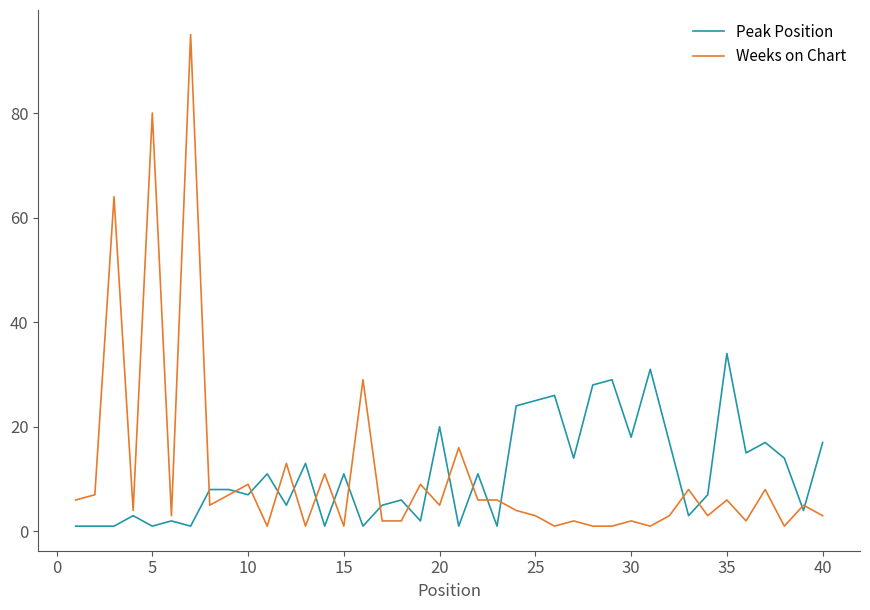

What is the highest value of the Weeks on Chart series?

95